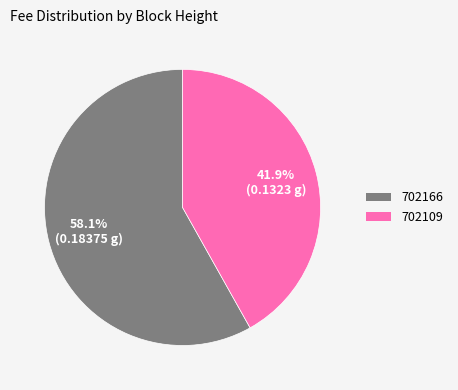

What is the majority slice?

702166